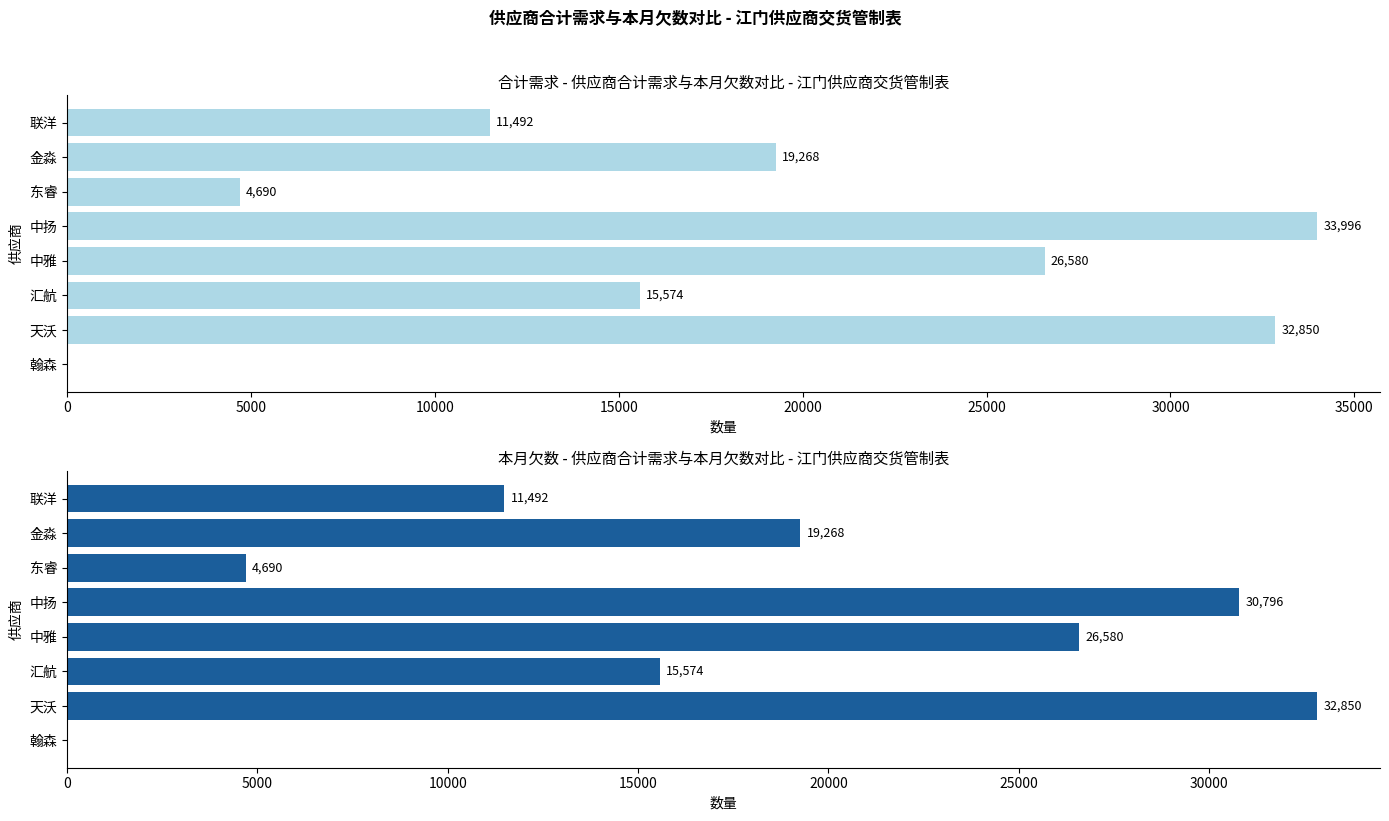

Between 天沃 and 汇航, which series saw the biggest shift?

合计需求